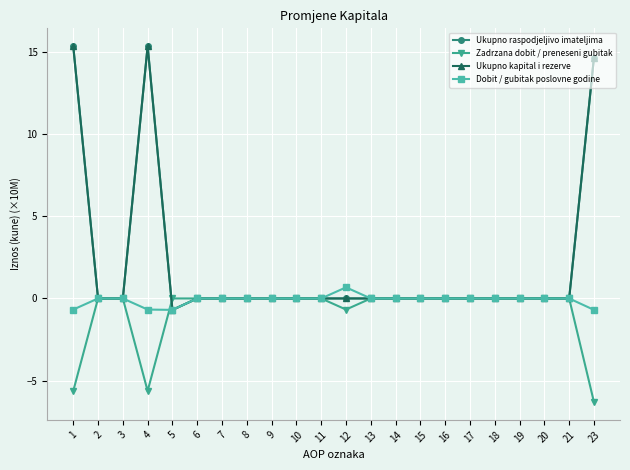

Does the chart have visible grid lines?

Yes